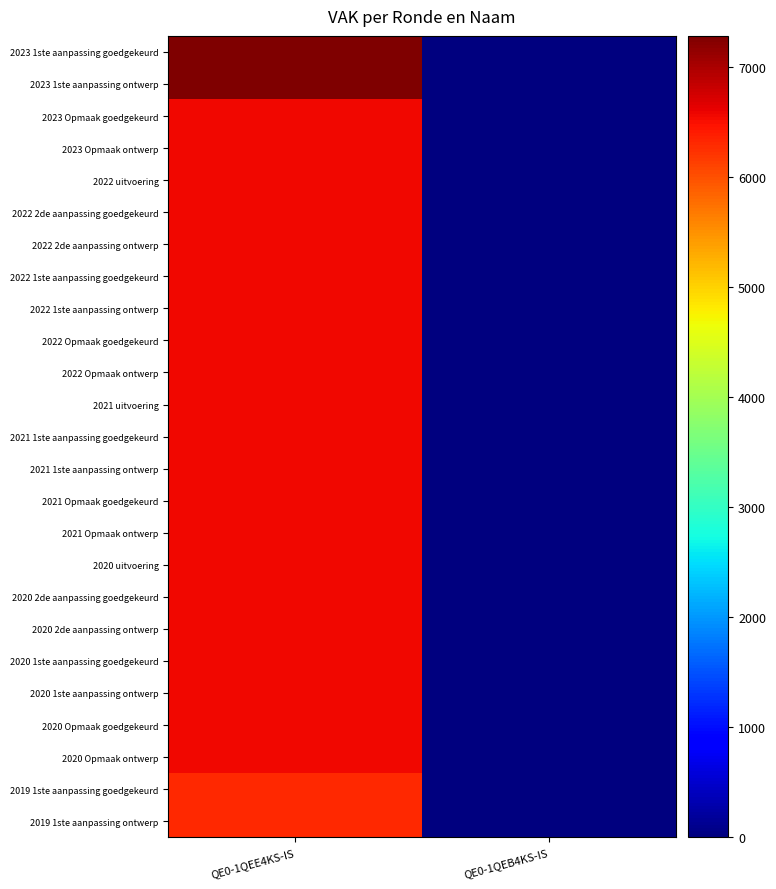

List the series in order of their peak value, highest first.

2023 1ste aanpassing goedgekeurd, 2023 1ste aanpassing ontwerp, 2023 Opmaak goedgekeurd, 2023 Opmaak ontwerp, 2022 uitvoering, 2022 2de aanpassing goedgekeurd, 2022 2de aanpassing ontwerp, 2022 1ste aanpassing goedgekeurd, 2022 1ste aanpassing ontwerp, 2022 Opmaak goedgekeurd, 2022 Opmaak ontwerp, 2021 uitvoering, 2021 1ste aanpassing goedgekeurd, 2021 1ste aanpassing ontwerp, 2021 Opmaak goedgekeurd, 2021 Opmaak ontwerp, 2020 uitvoering, 2020 2de aanpassing goedgekeurd, 2020 2de aanpassing ontwerp, 2020 1ste aanpassing goedgekeurd, 2020 1ste aanpassing ontwerp, 2020 Opmaak goedgekeurd, 2020 Opmaak ontwerp, 2019 1ste aanpassing goedgekeurd, 2019 1ste aanpassing ontwerp